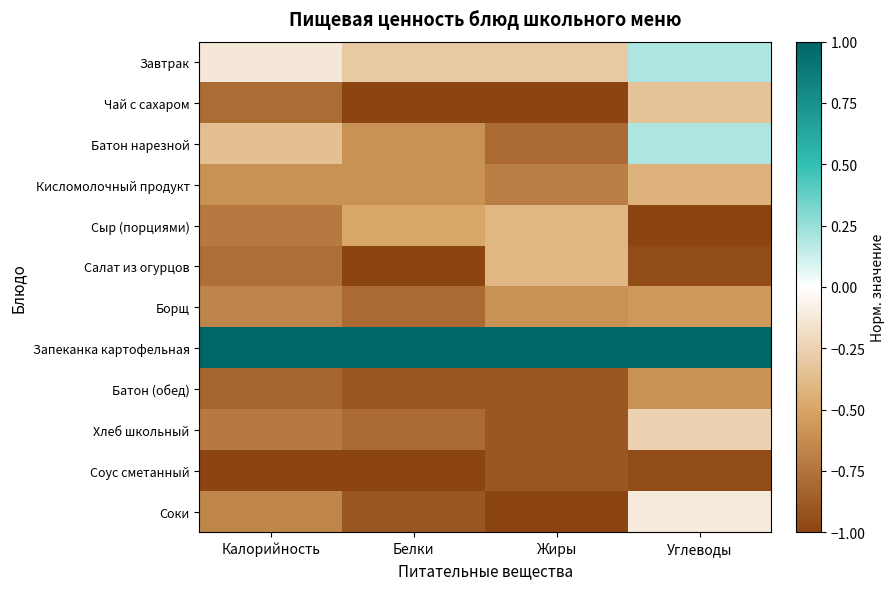

What is the greatest value displayed?

1.0